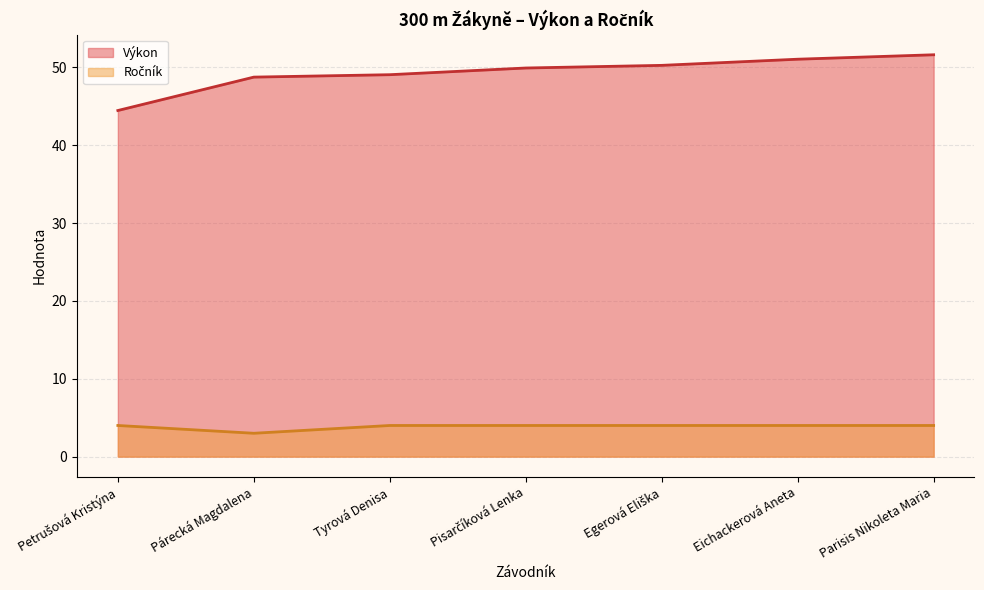

True or false: Ročník and Výkon intersect in this chart.

False